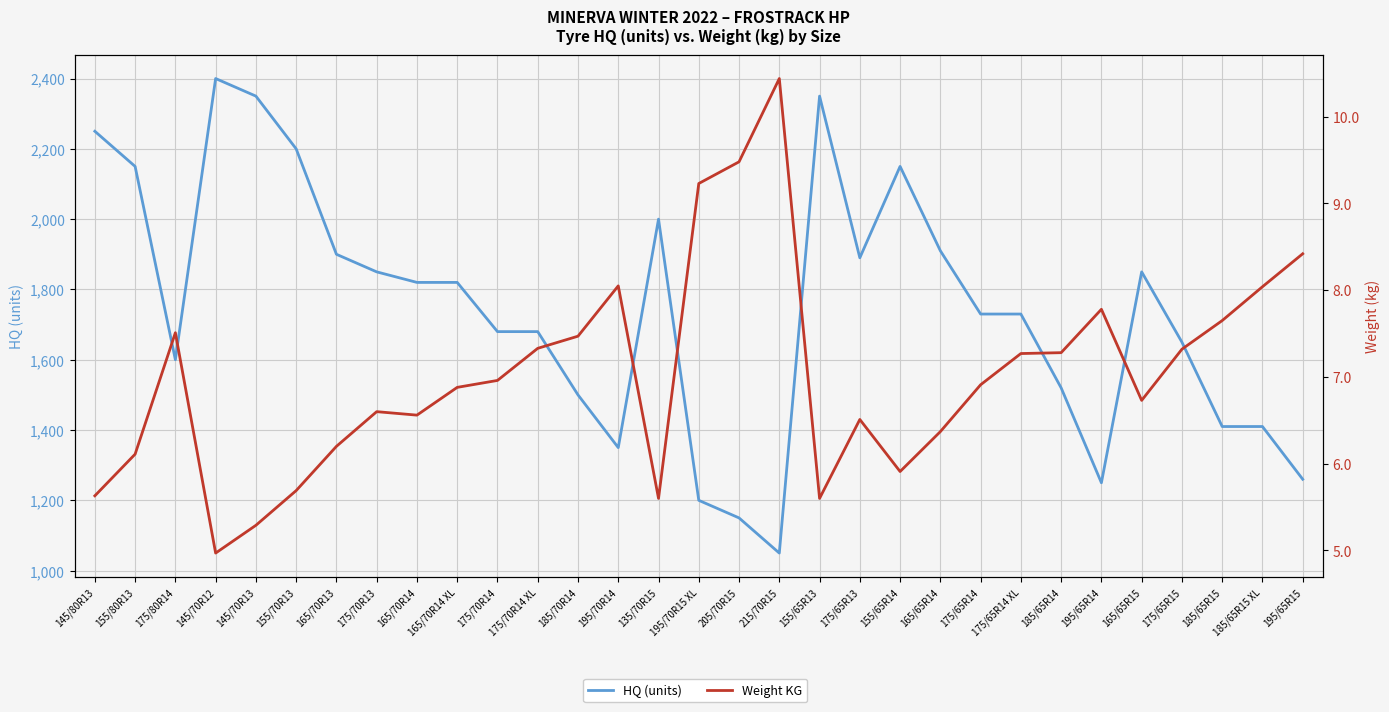

Rank the series by their maximum value, from highest to lowest.

HQ (units), Weight KG